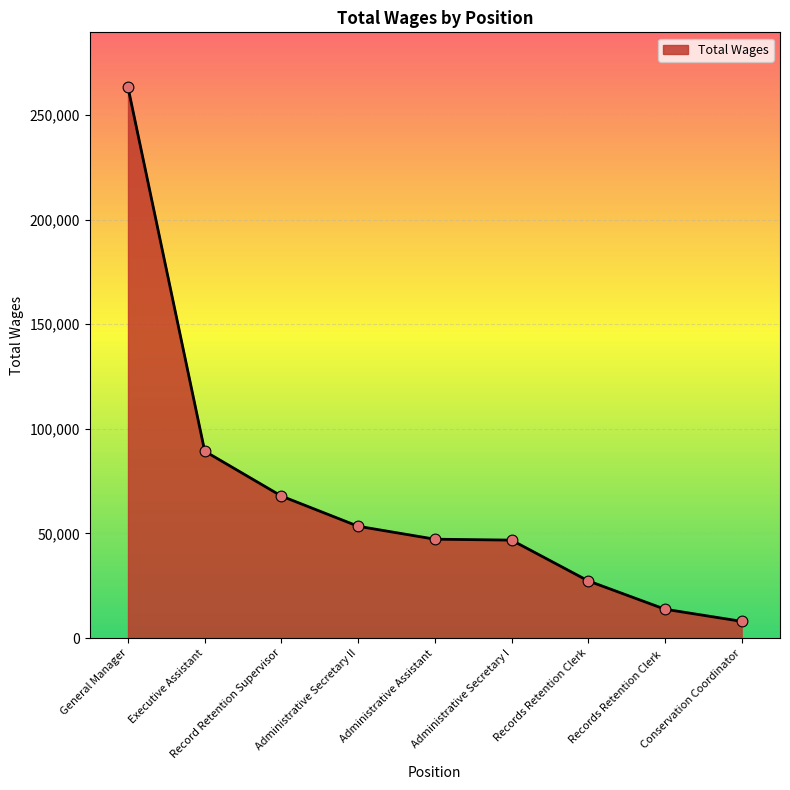

Between Record Retention Supervisor and Administrative Secretary I, which is larger?

Record Retention Supervisor